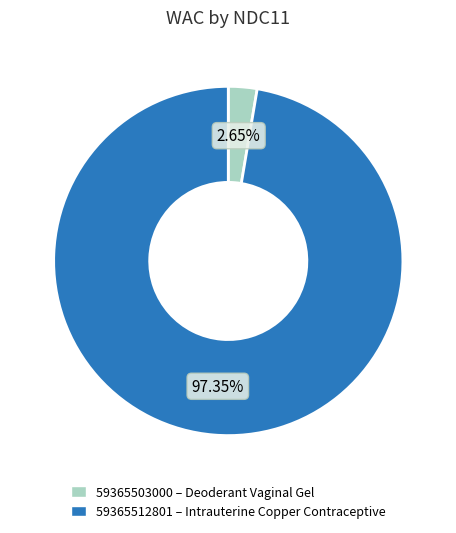

Is it true that 59365512801 is 91% of the pie?

False